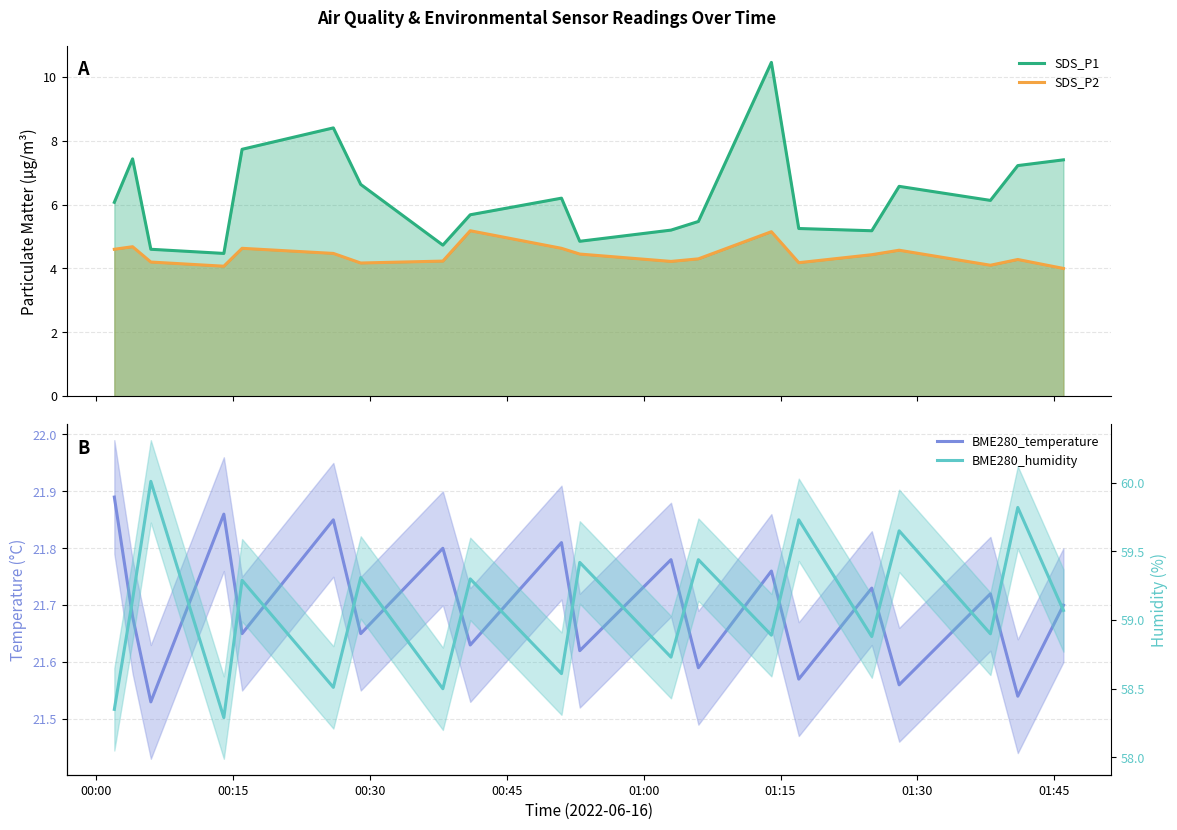

What is the maximum value shown in the chart?

60.0